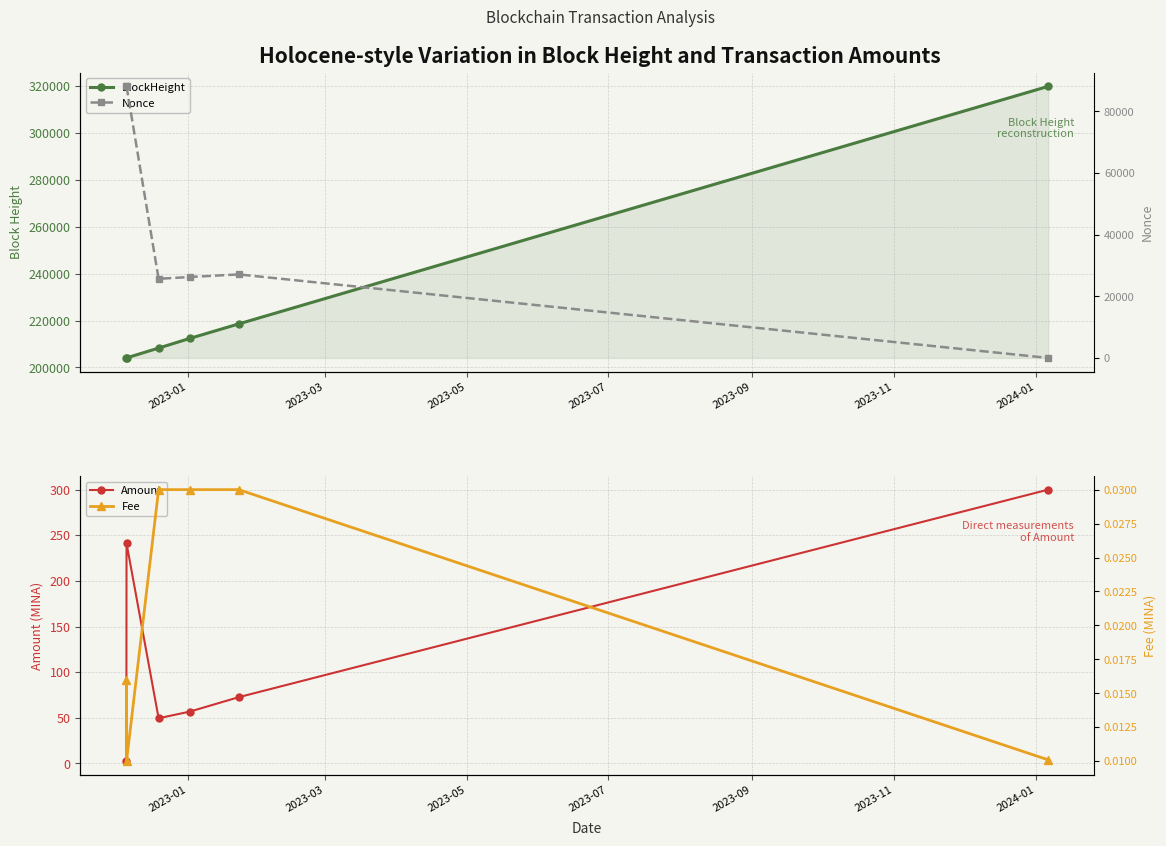

How many interior local peaks does the Amount series have?

1